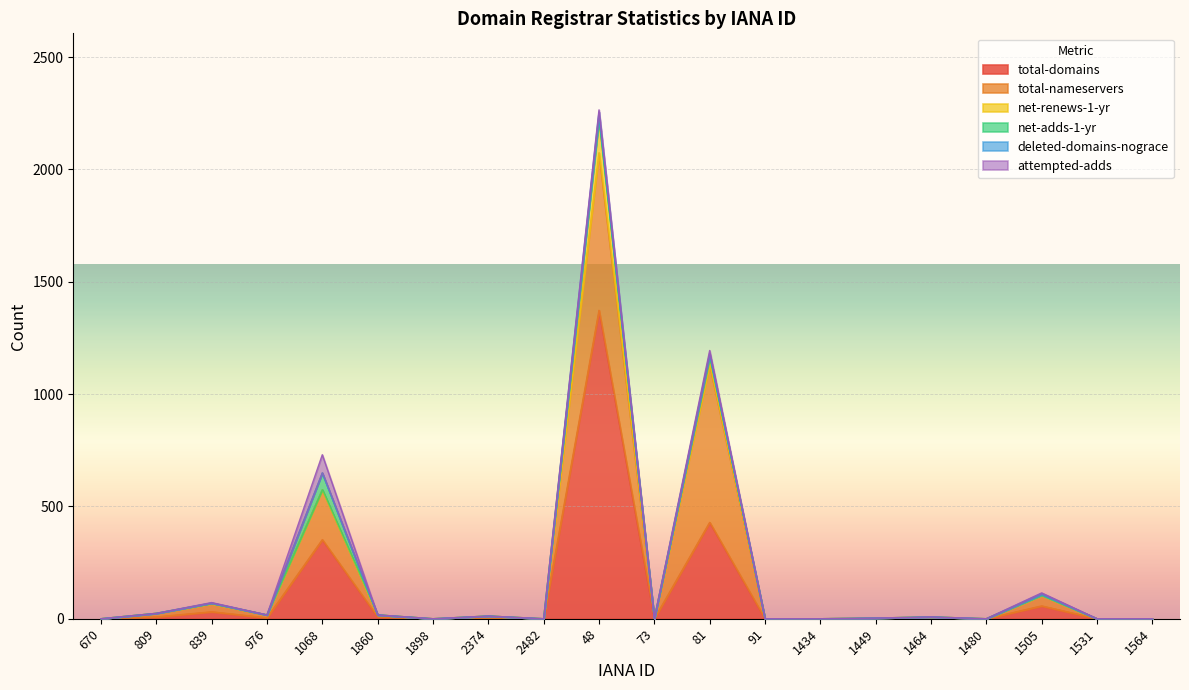

What is the average value of the total-domains series?

113